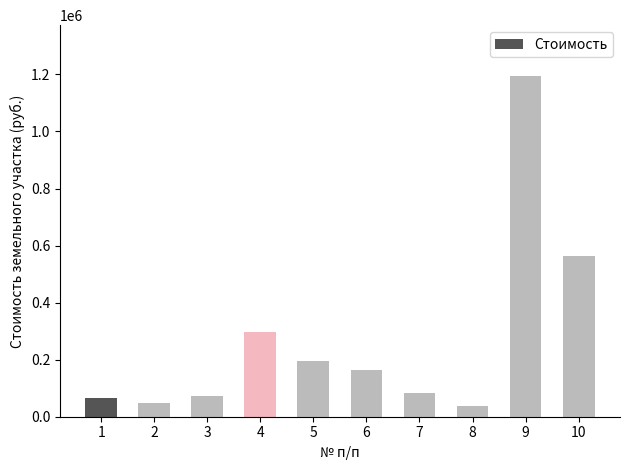

Where is the data nearest to the value 616183?

10